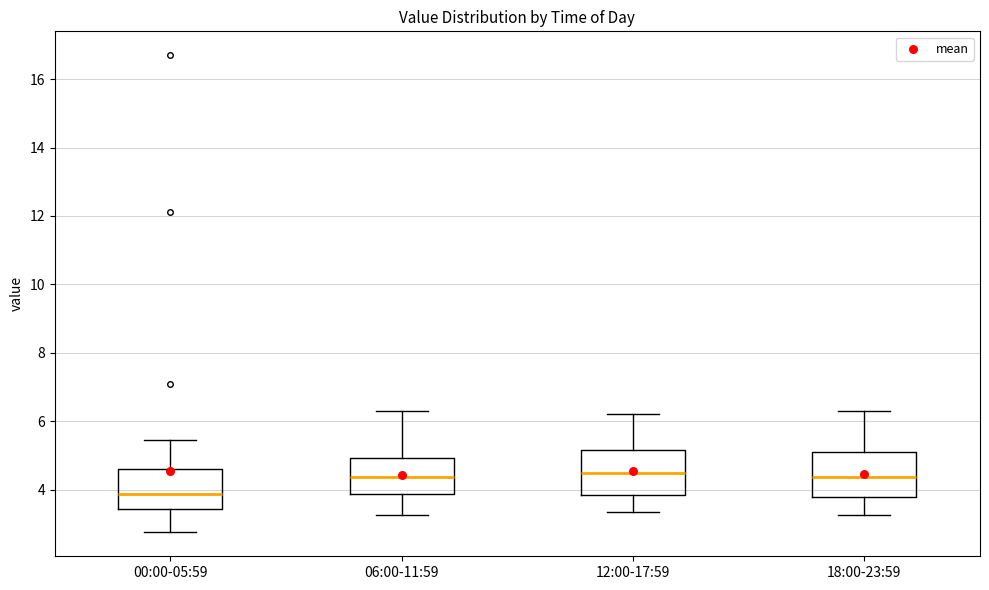

Reading left to right, transcribe this box plot: for each box, give where its median line is, the range the box spans, and where its two whiskers end, as read against the y-axis. The values are not printed on the chart, so give them approximately, as read against the axis.

00:00-05:59: median 3.8, box 3.4 to 4.6, whiskers 2.8 to 5.4
06:00-11:59: median 4.4, box 3.8 to 5.0, whiskers 3.2 to 6.4
12:00-17:59: median 4.4, box 3.8 to 5.2, whiskers 3.4 to 6.2
18:00-23:59: median 4.4, box 3.8 to 5.2, whiskers 3.2 to 6.4